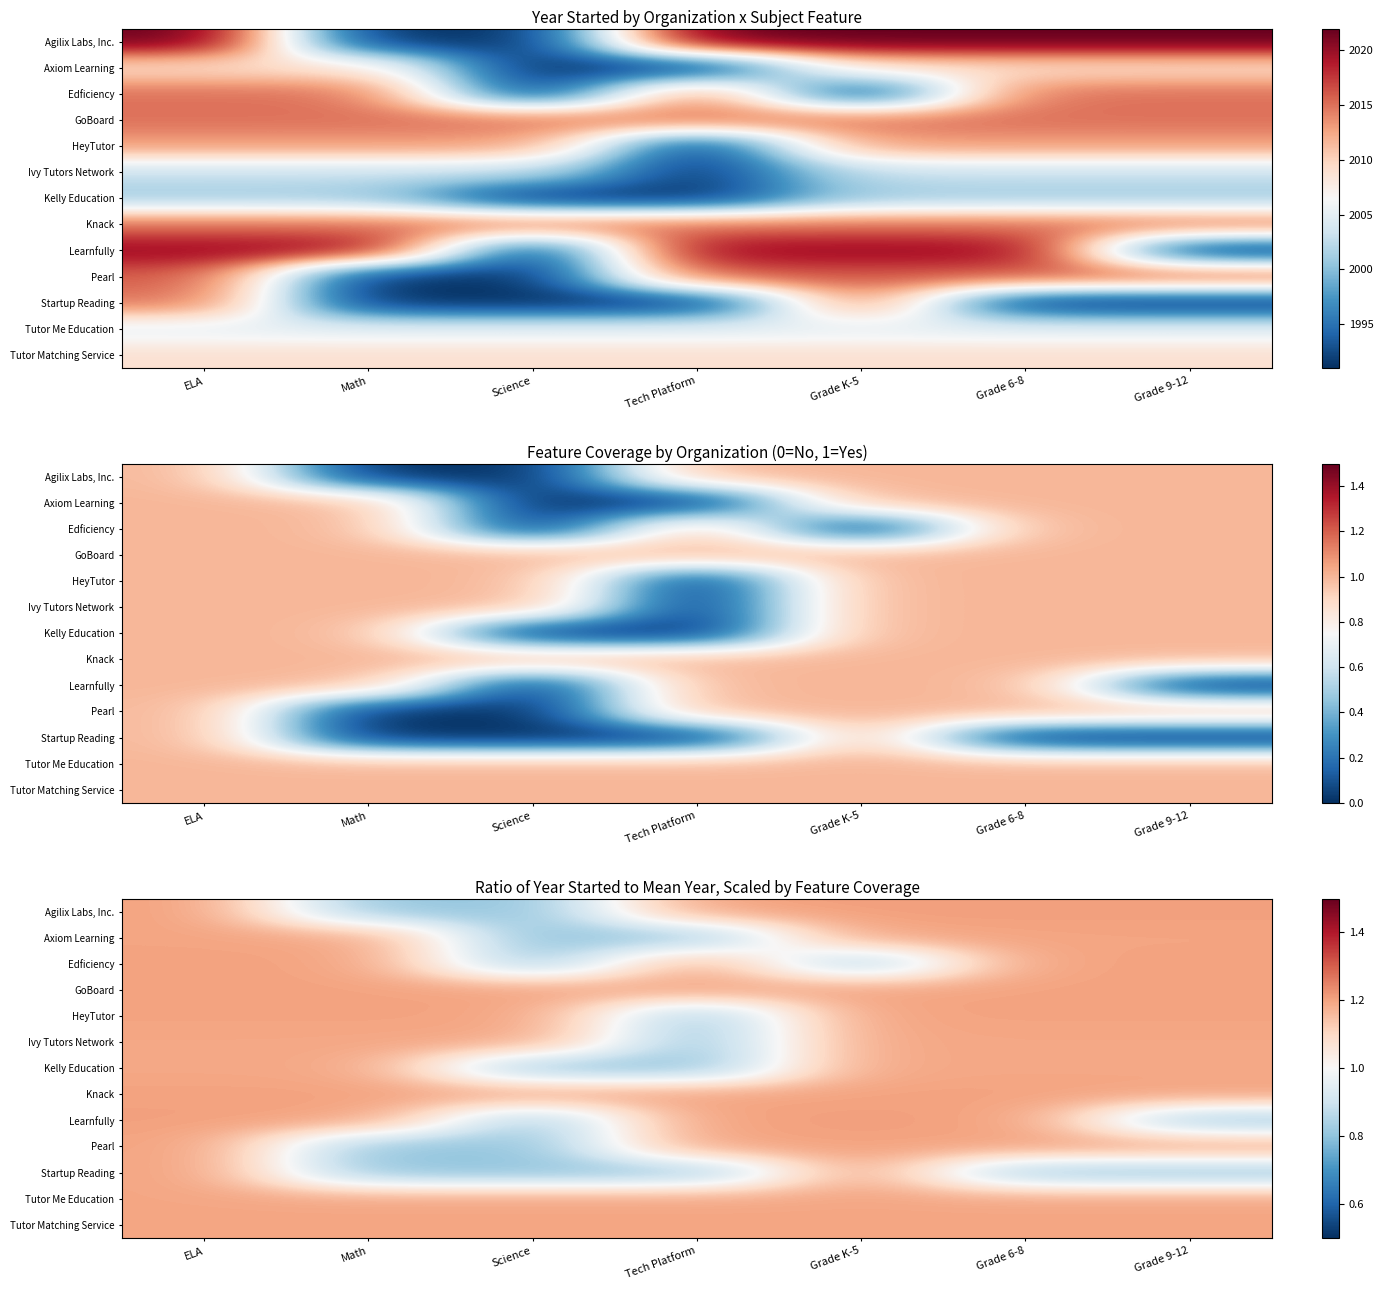

What is the difference between the highest and lowest values at Science?

0.4